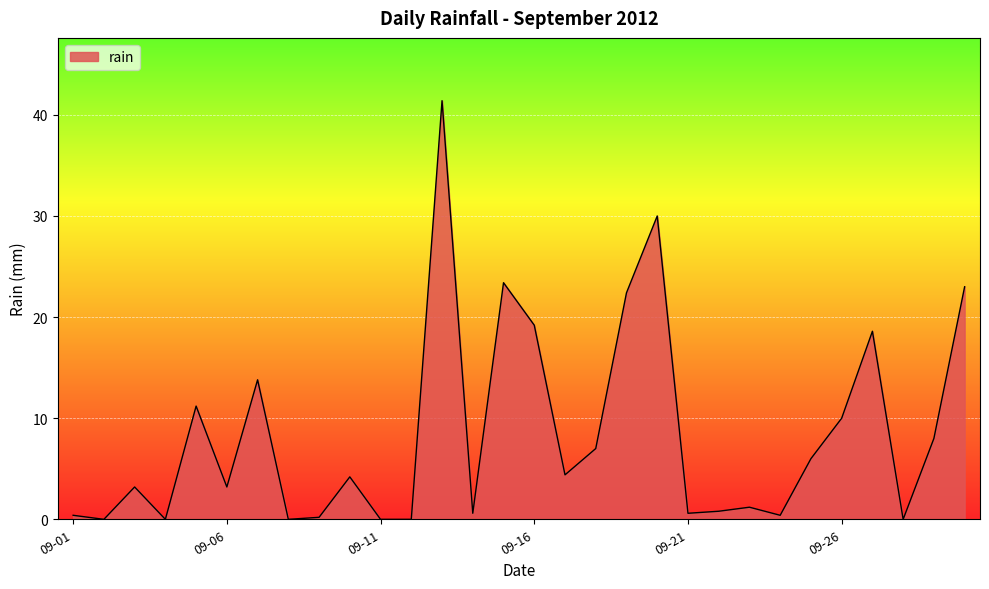

What is the greatest value displayed?

41.4